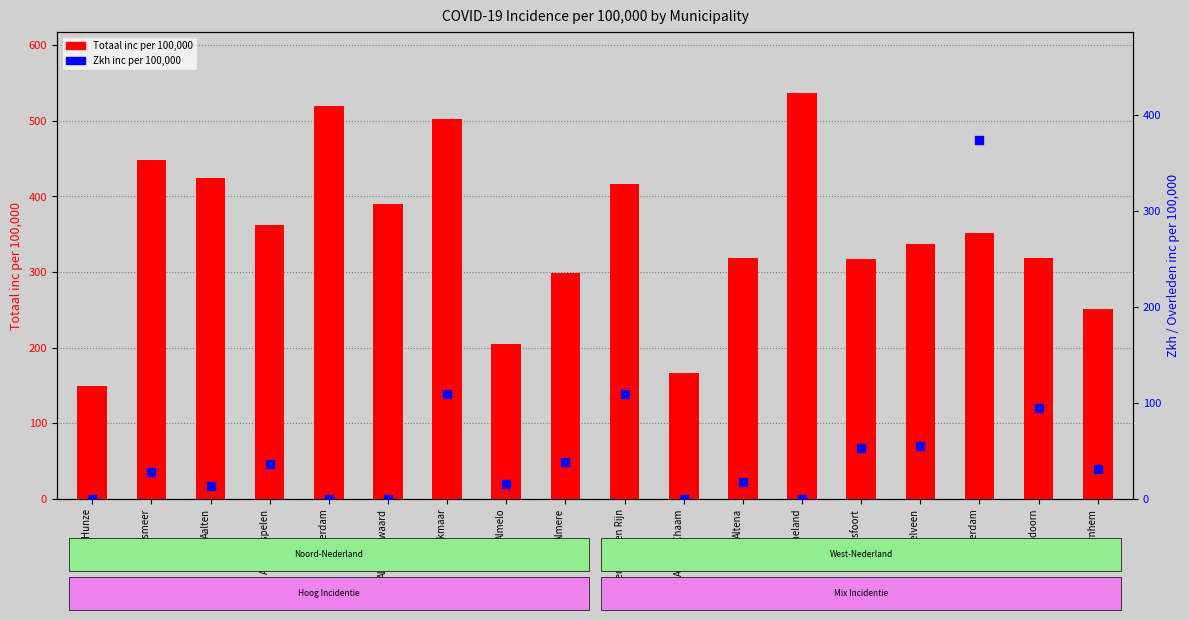

Which series contains the highest Y value?

Totaal inc per 100,000